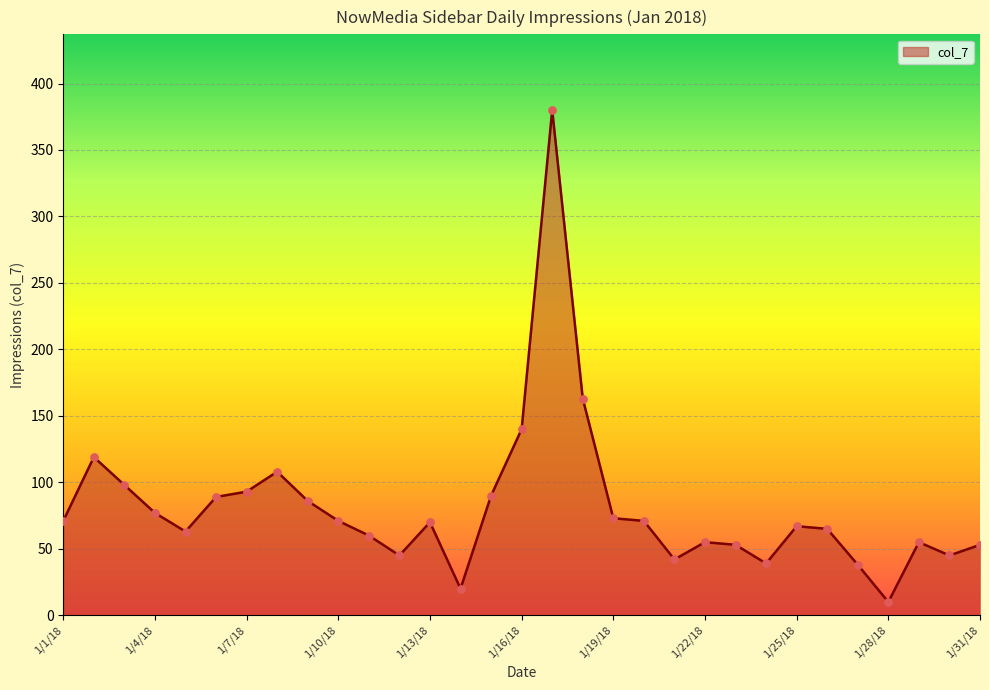

What is the greatest value displayed?

380